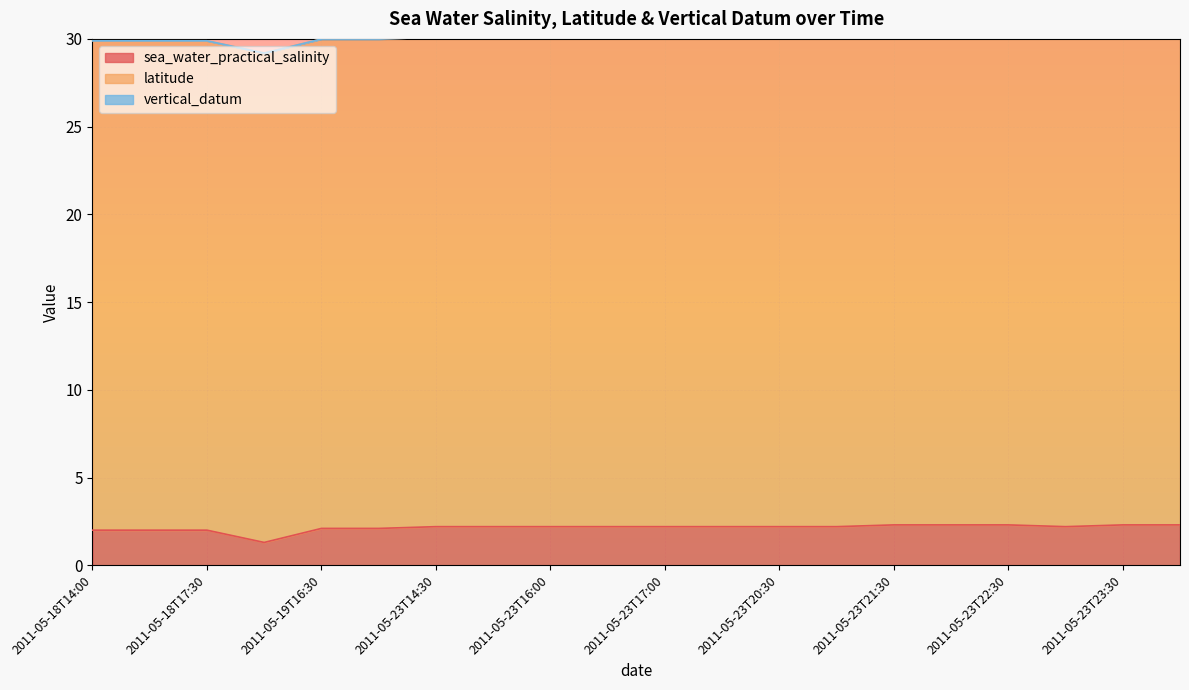

Between 2011-05-23T15:00 and 2011-05-24T00:00, which series saw the biggest shift?

sea_water_practical_salinity